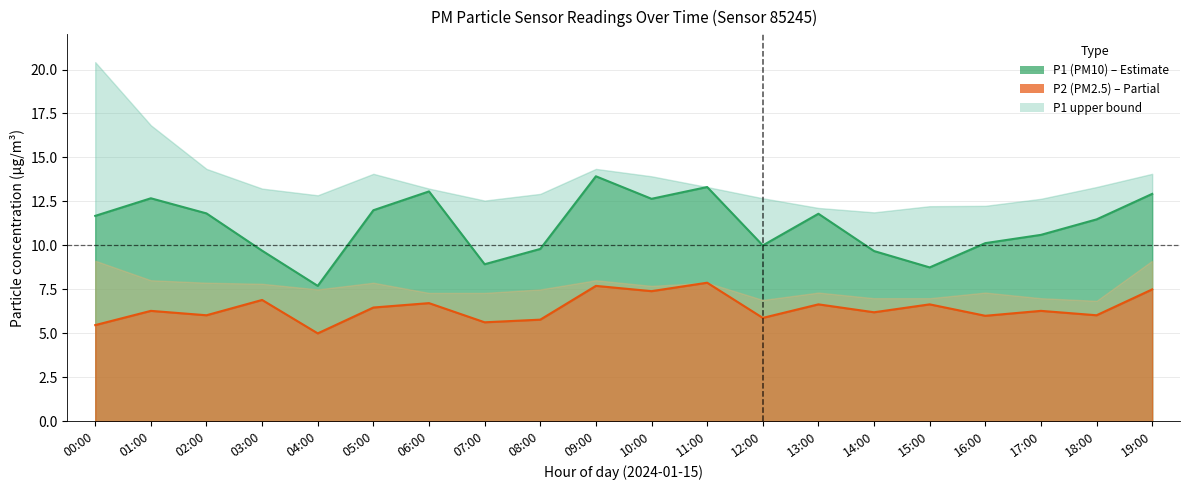

Which series changed the most between 03:00 and 06:00?

P1